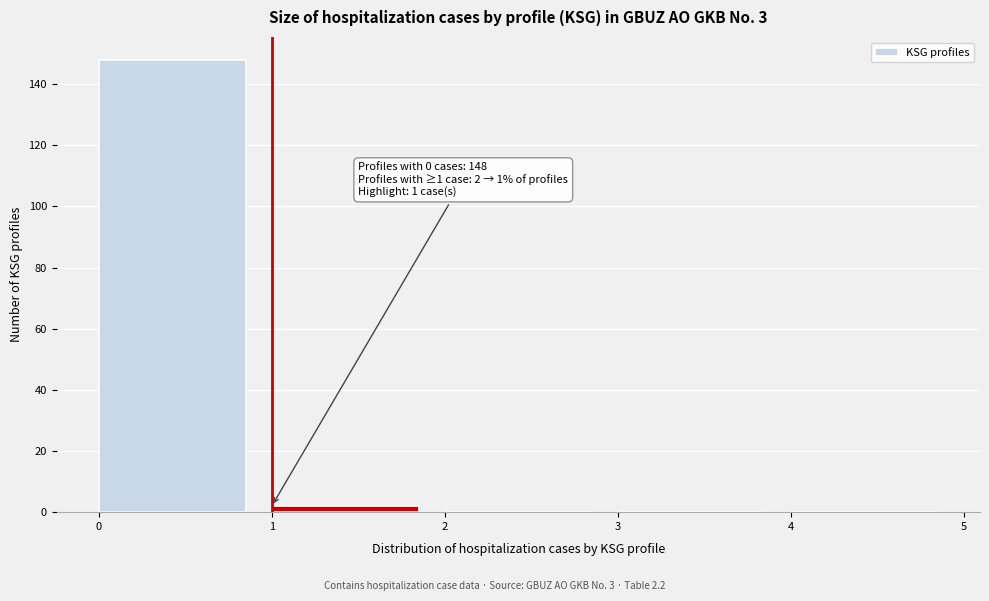

Over which range of the x-axis is the bar tallest?

0 to 1